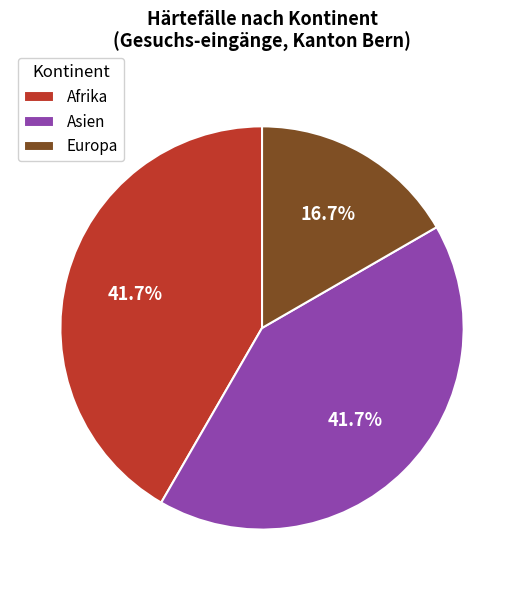

Is Europa the majority of the pie?

No